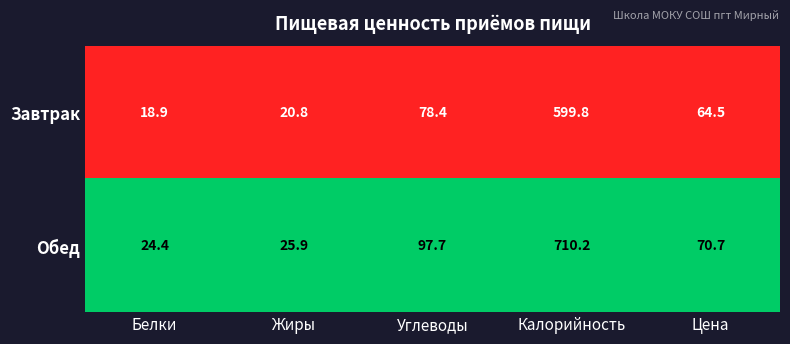

What is the sum of all Обед values?

928.9